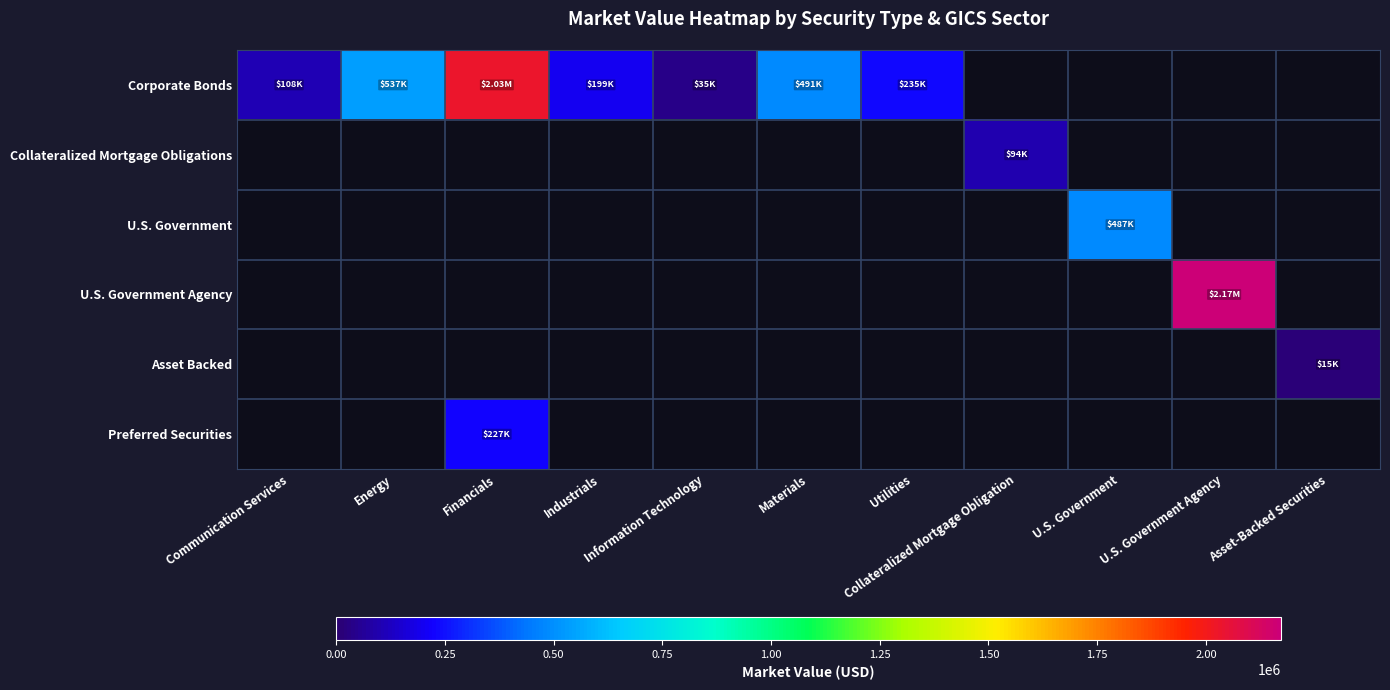

At how many categories does at least one series exceed 1172441?

2